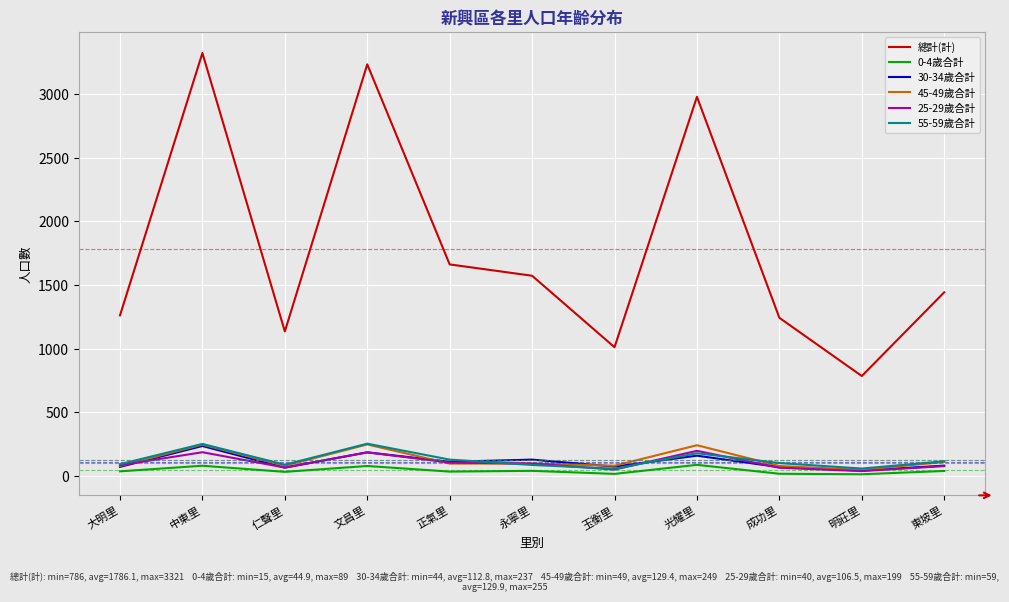

What is the spread (max minus min) of values at 永寧里?

1531